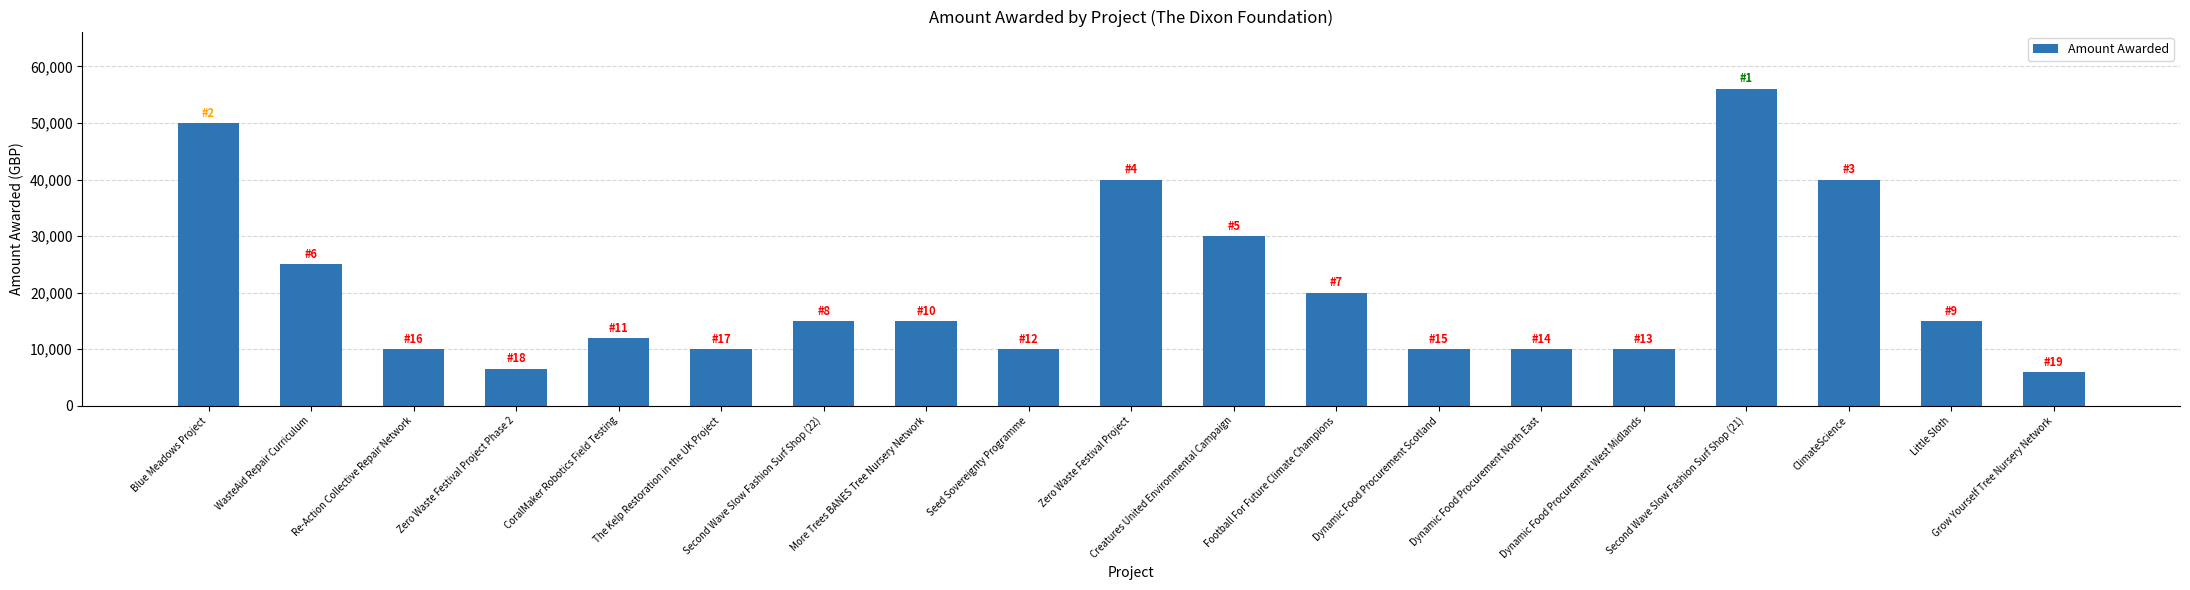

What is the greatest value displayed?

56079